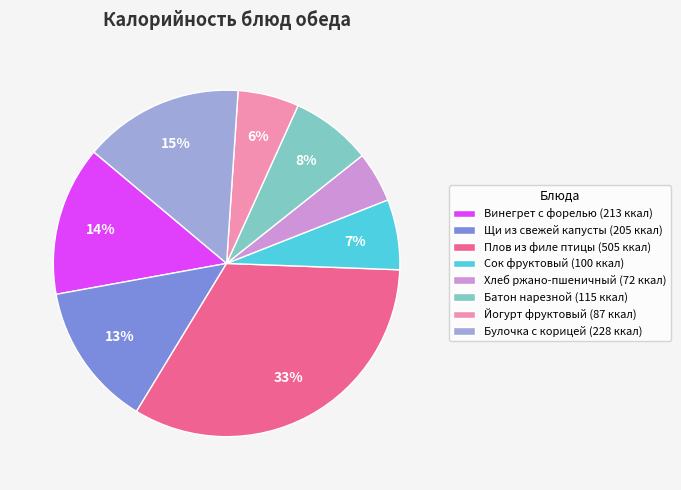

Is there any slice that represents more than half of the pie?

No